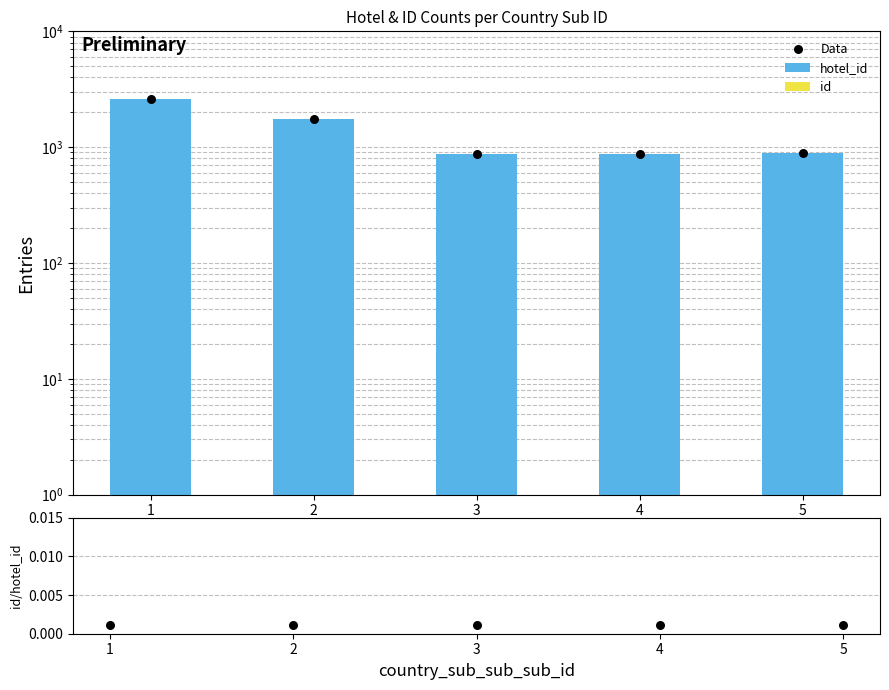

Which series has the largest total across all categories?

Data